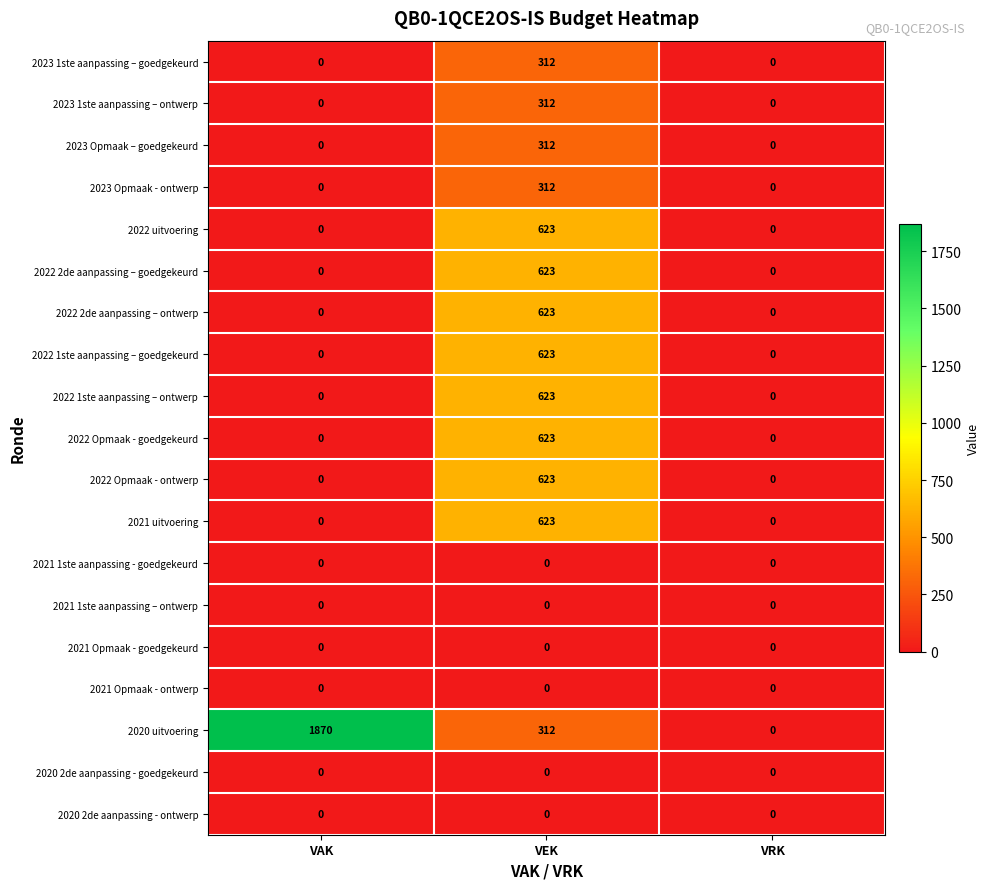

The value of 2022 Opmaak - goedgekeurd at VEK is 623. True or false?

True